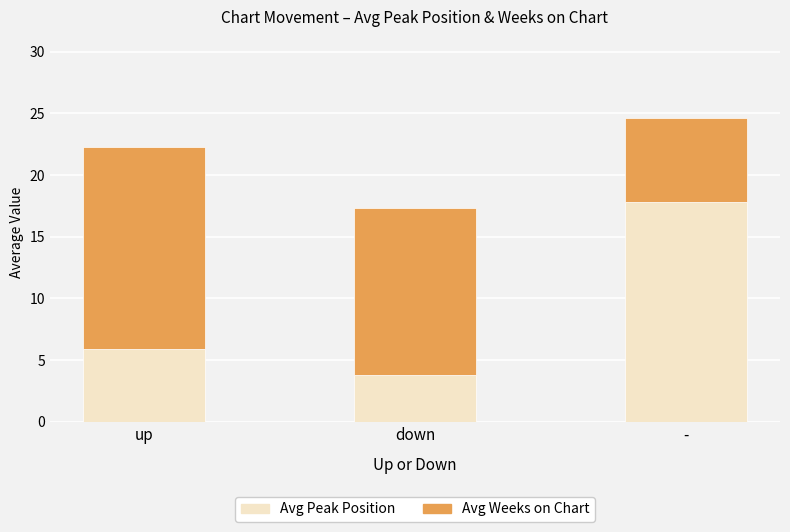

Which category has the lowest value in the Avg Peak Position series?

down